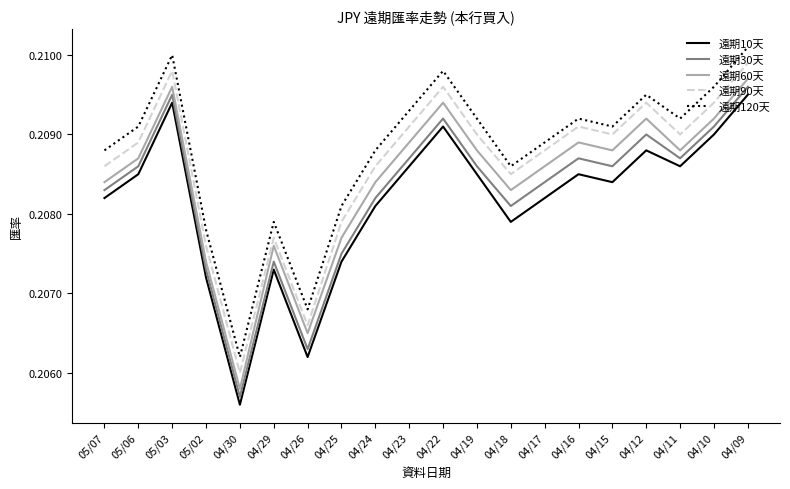

What position from the right is 04/18?

8